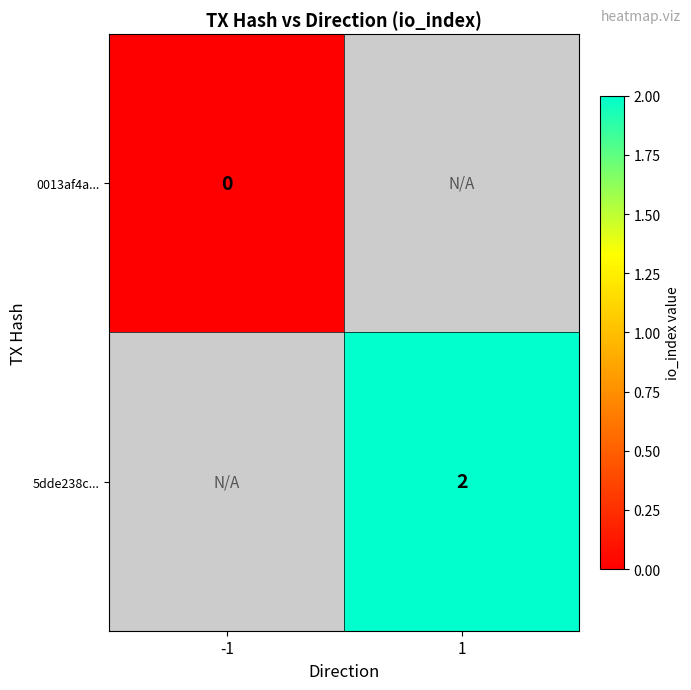

The 5dde238c... series shows 0 at 1. True or false?

False